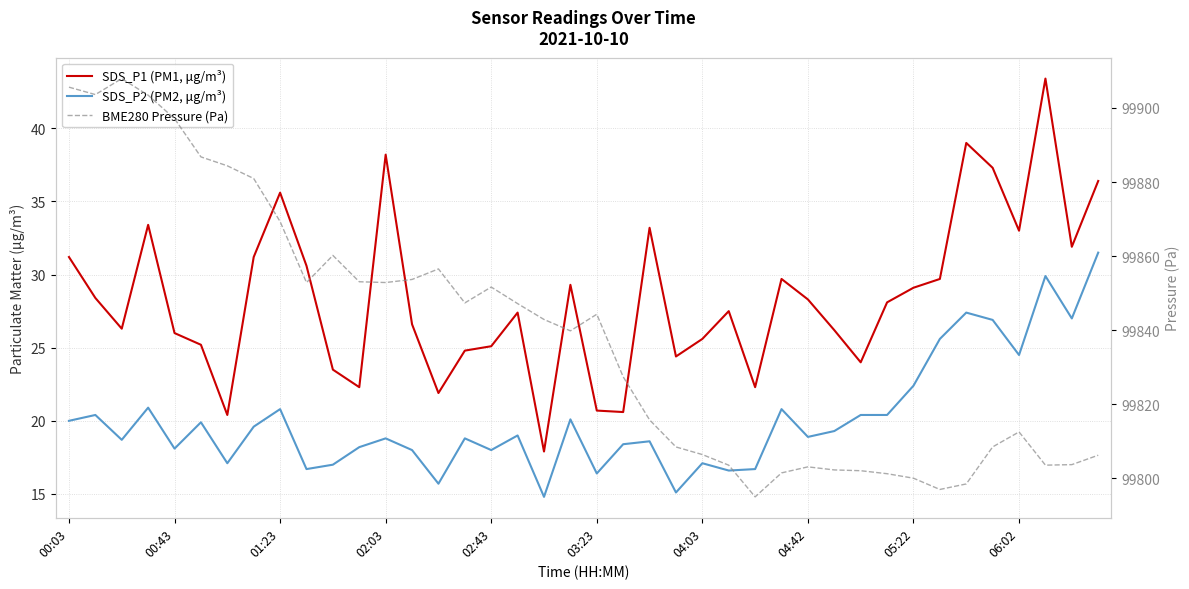

List the series in order of their peak value, lowest first.

SDS_P2 (PM2, μg/m³), SDS_P1 (PM1, μg/m³), BME280 Pressure (Pa)